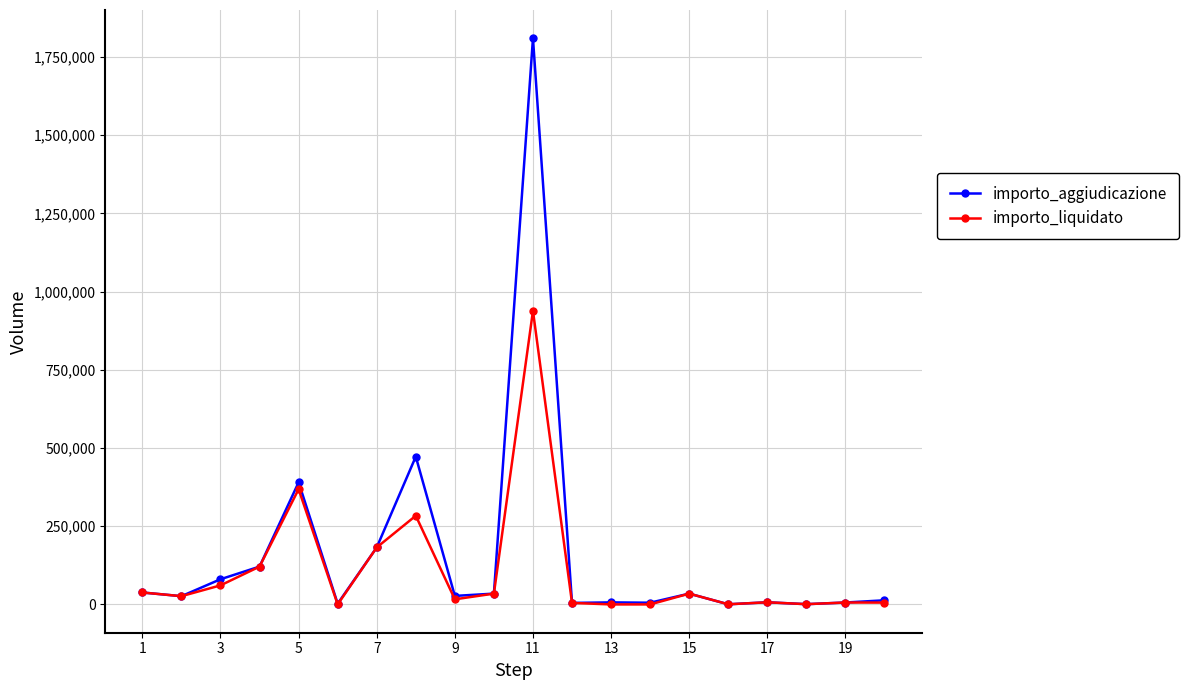

Which series has the widest spread of values?

importo_aggiudicazione